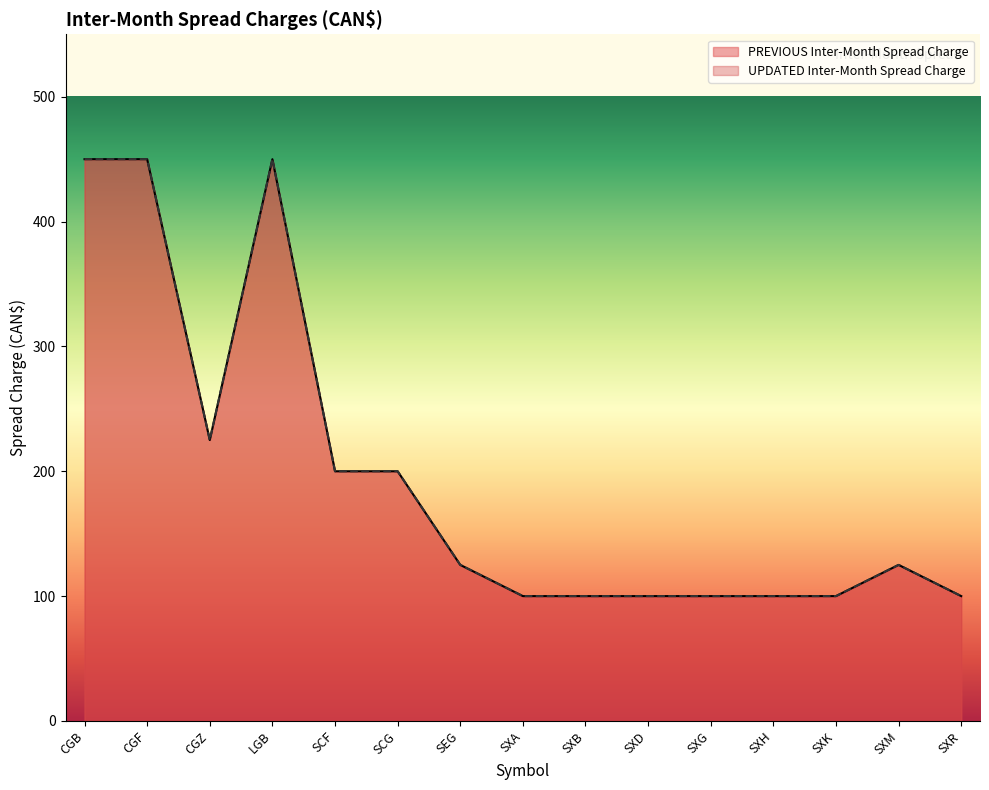

What is the highest value of the PREVIOUS Inter-Month Spread Charge series?

450